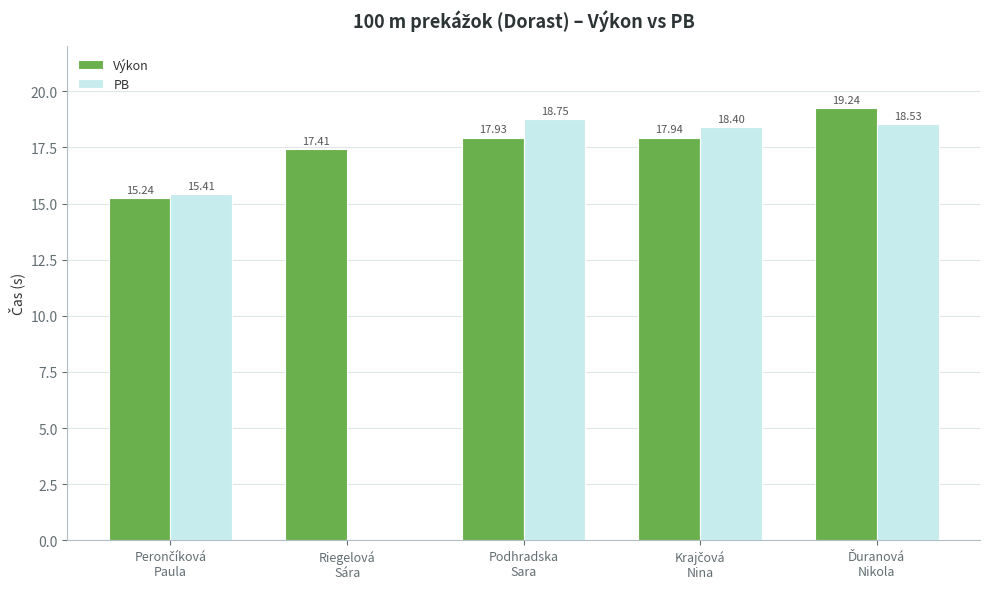

Is it true that Výkon equals 26.0 at Krajčová
Nina?

False